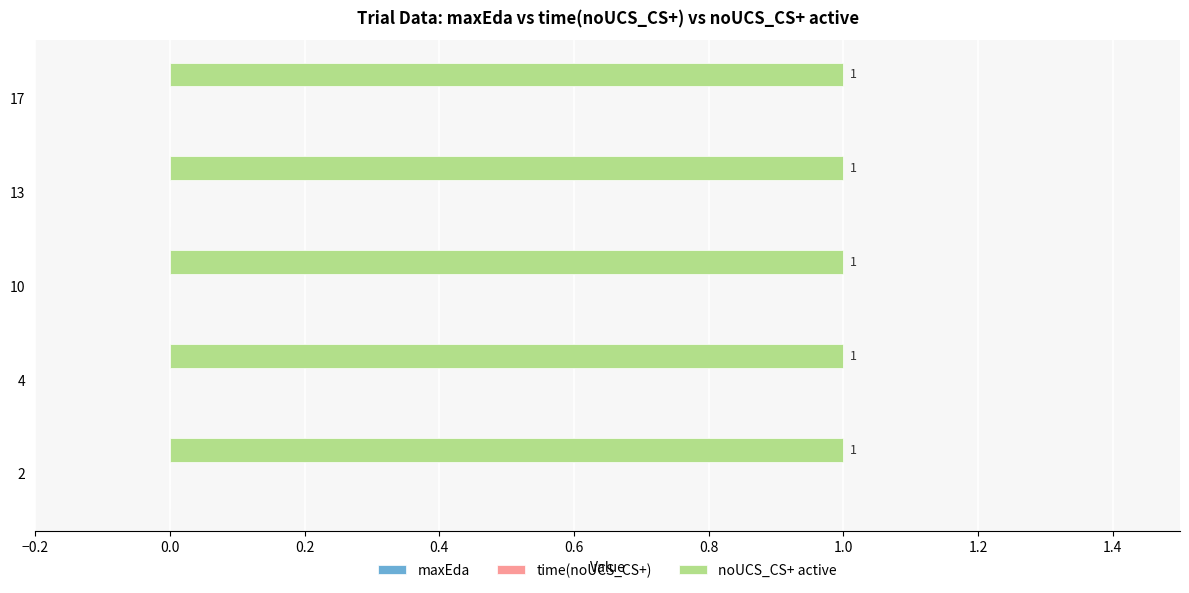

At how many categories does at least one series exceed 0?

5